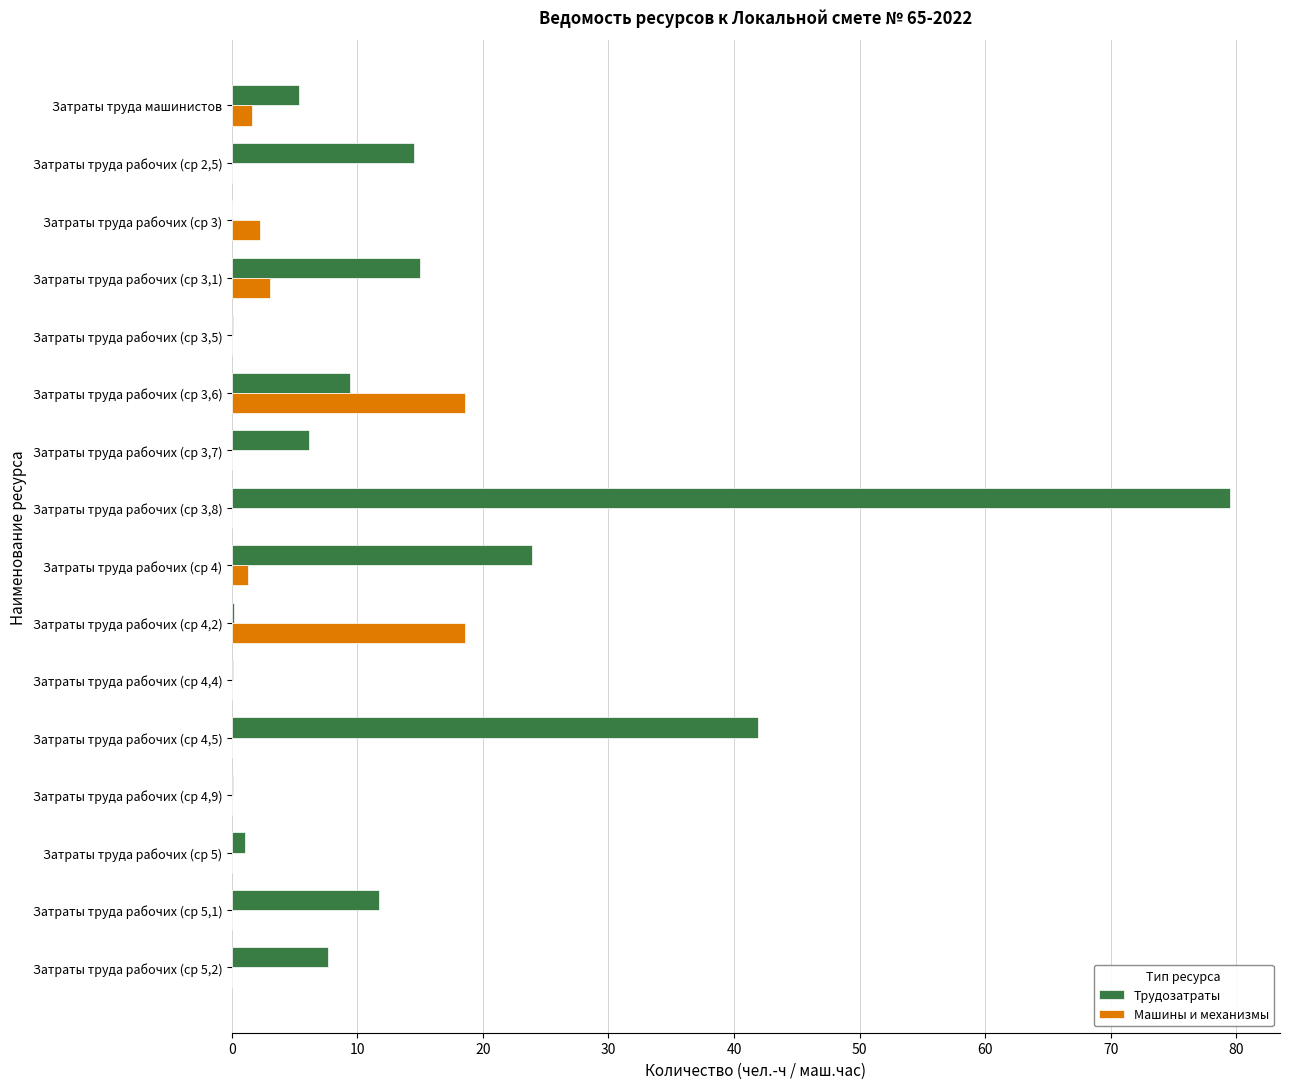

The Трудозатраты series shows 5.3 at Затраты труда машинистов. True or false?

True